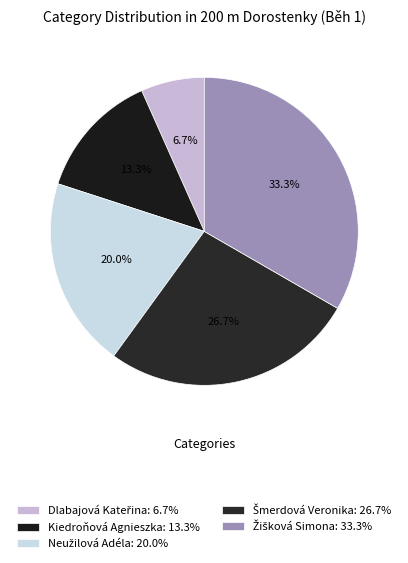

What percentage is the Dlabajová Kateřina slice, to the nearest percent?

7%